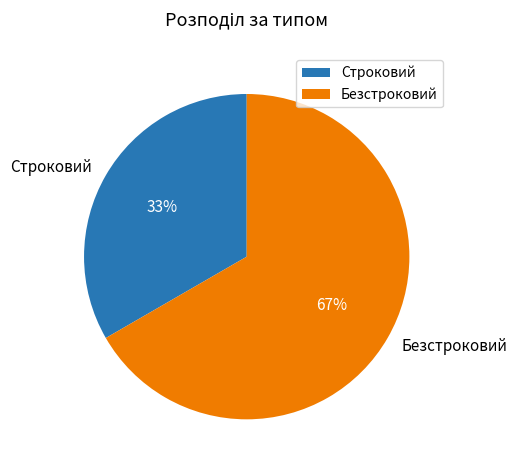

Which category accounts for the majority?

Безстроковий